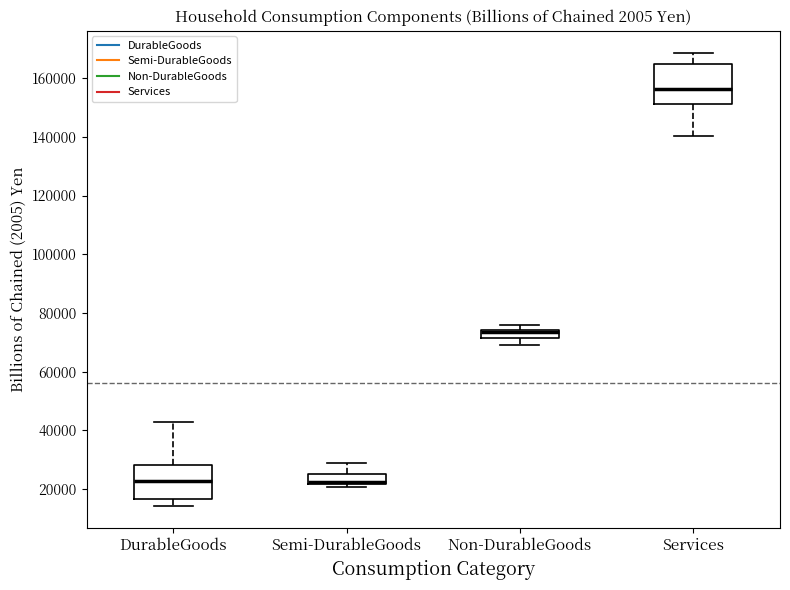

Where does the upper whisker of the box for Services end on the y-axis? The values are not printed on the chart, so give them approximately, as read against the axis.

168000